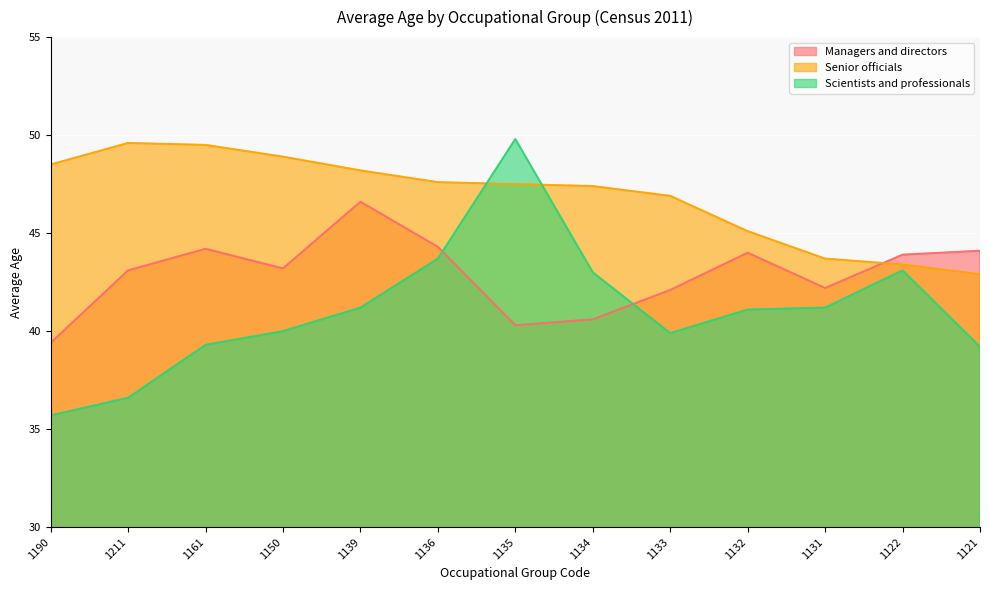

True or false: Scientists and professionals has a value of 41.2 at 1139.

True